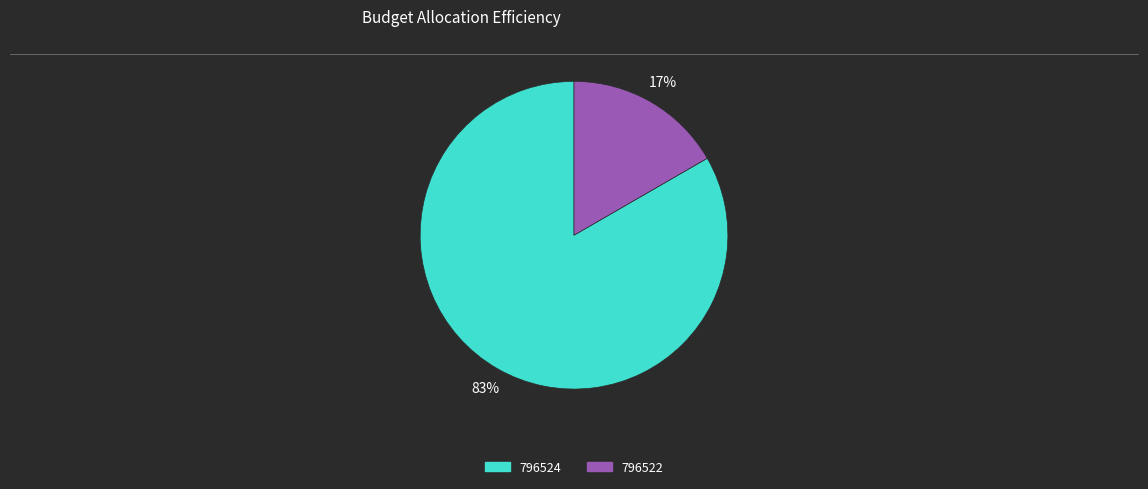

To the nearest percent, what is the average slice percentage?

50%